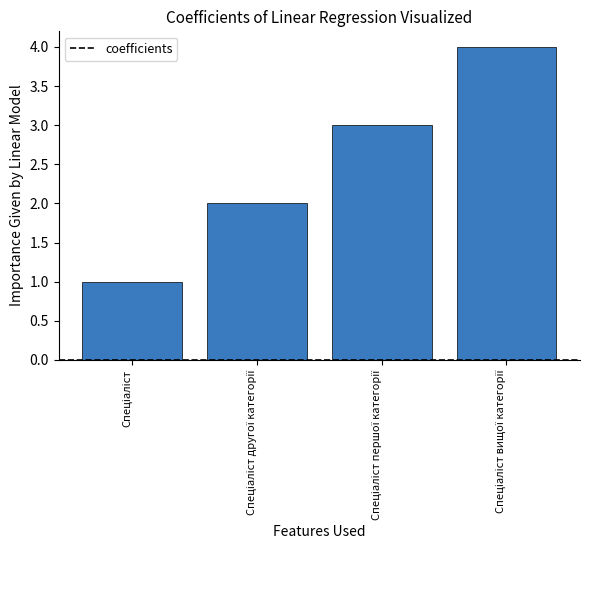

Reading left to right, what are all the values shown in this chart?

1	2	3	4